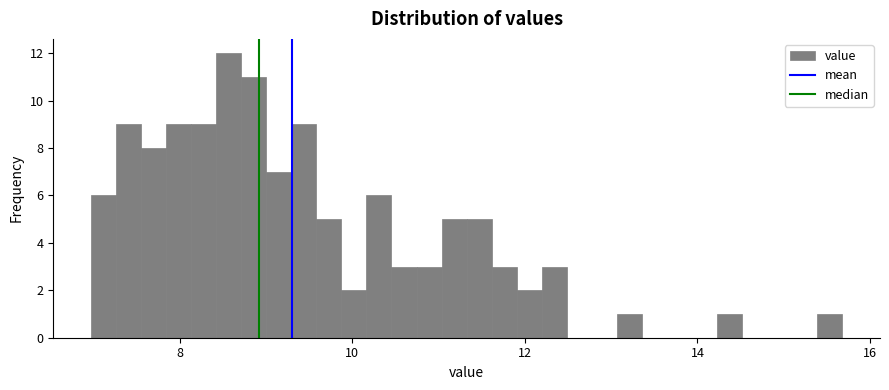

Around what value on the x-axis is the tallest bar? Give the approximate position of its centre, as read against the axis.

8.6